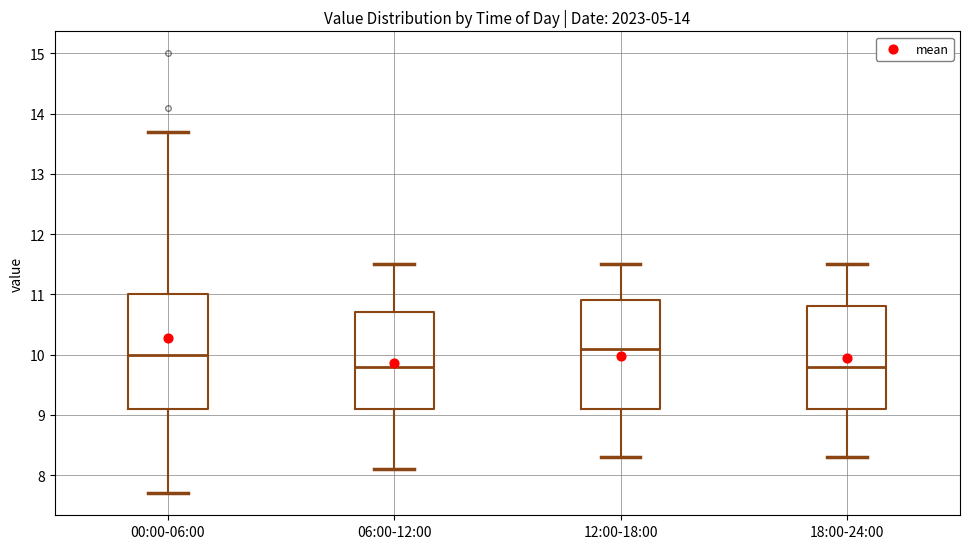

Where is the upper edge of the box for 18:00-24:00 on the y-axis? The values are not printed on the chart, so give them approximately, as read against the axis.

10.8